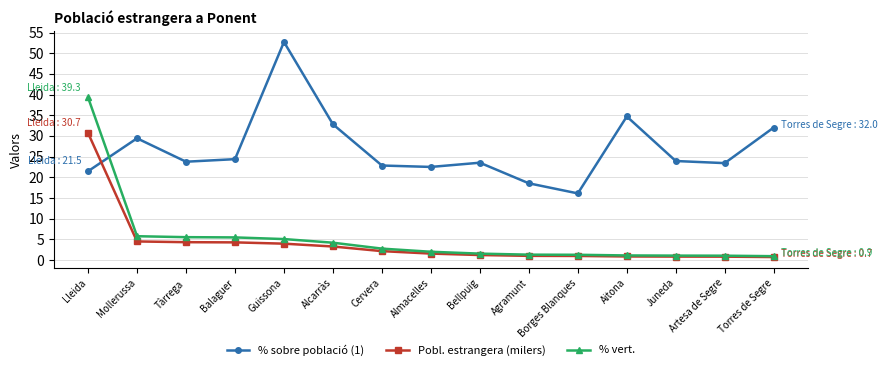

Does the chart have visible grid lines?

Yes